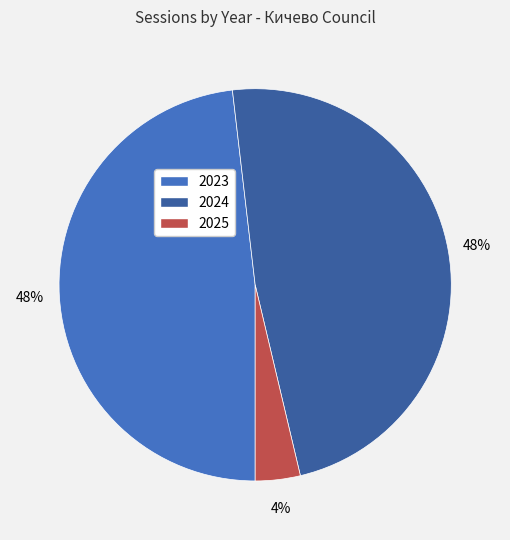

Is the sum of 2024 and 2025 greater than half?

Yes